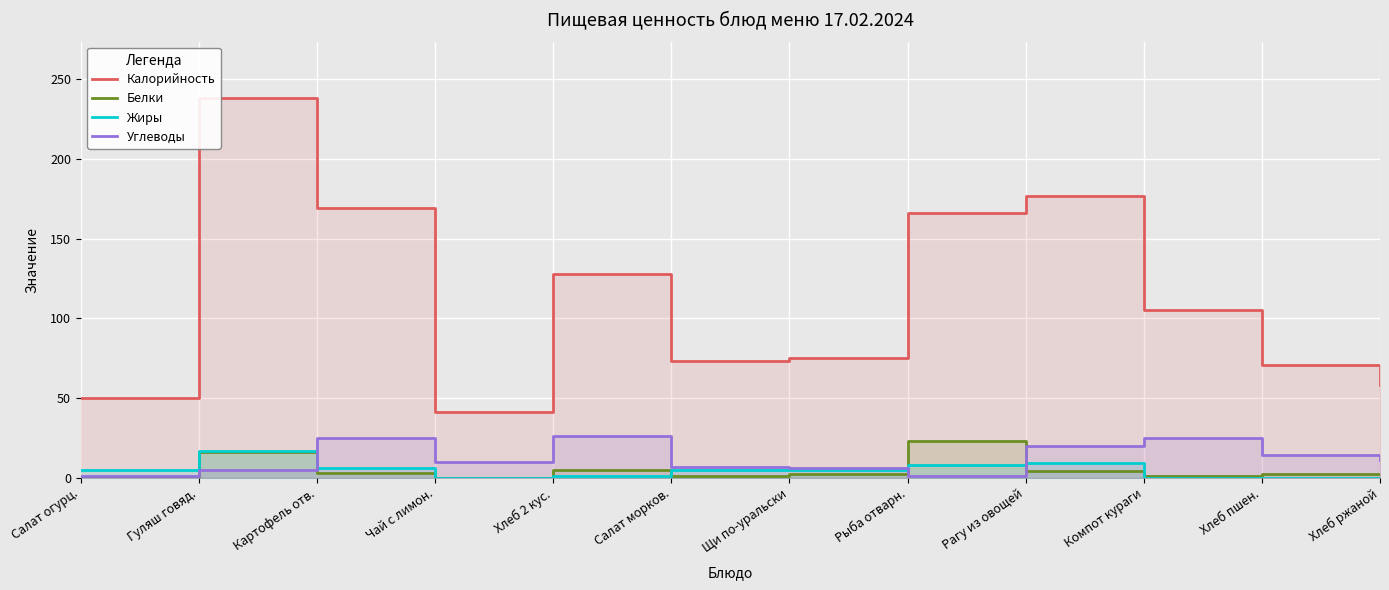

At which label does Белки reach its peak?

Рыба отварн.